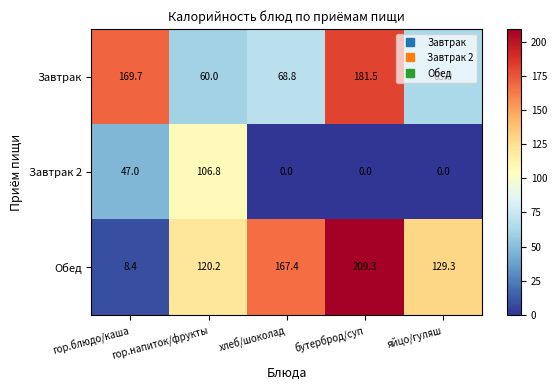

Where does the Завтрак series first go above 68?

гор.блюдо/каша